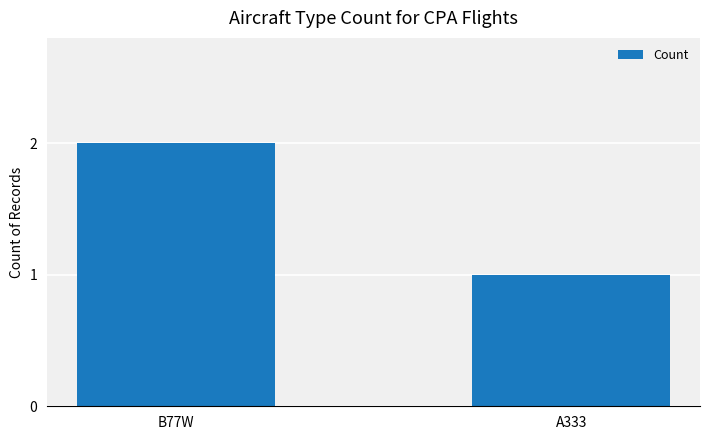

Reading left to right, list all the values displayed in this chart.

2	1